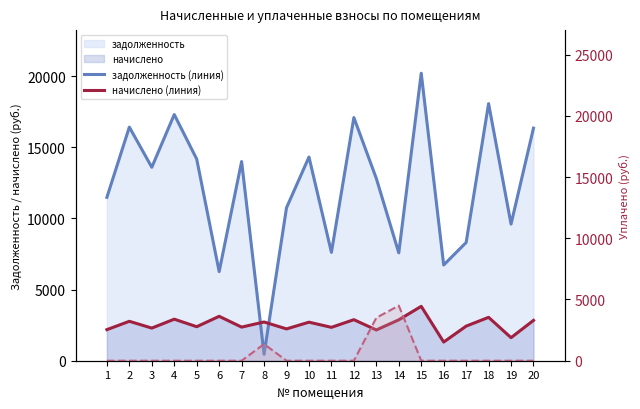

What is the difference between the maximum and second lowest values in the начислено (линия) series?

2203.2